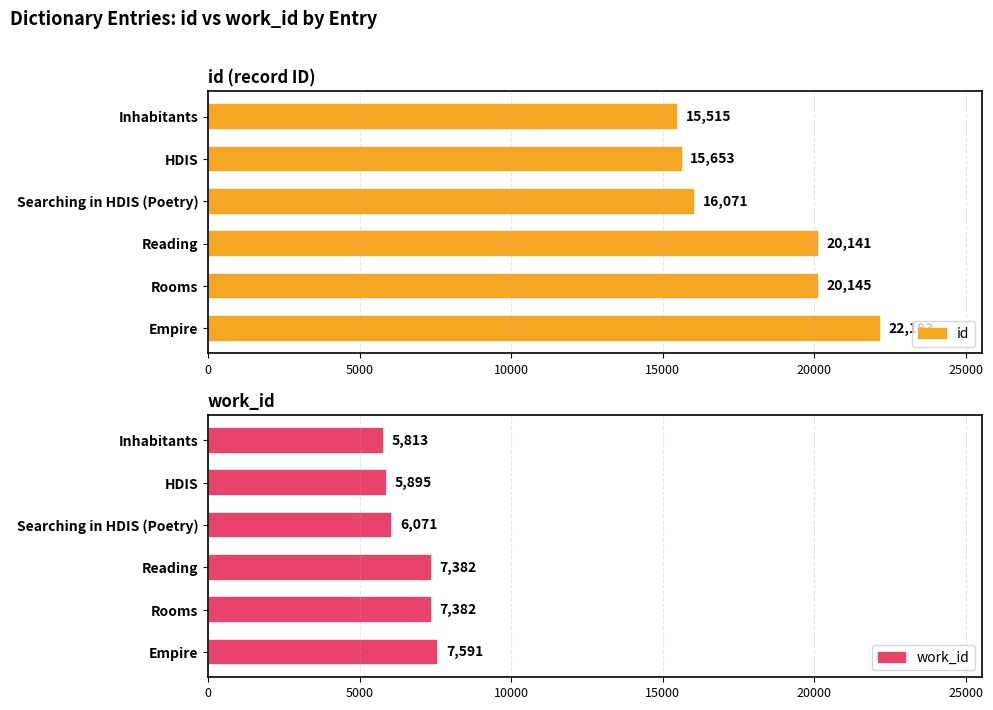

Is it true that id equals 15515 at Inhabitants?

True